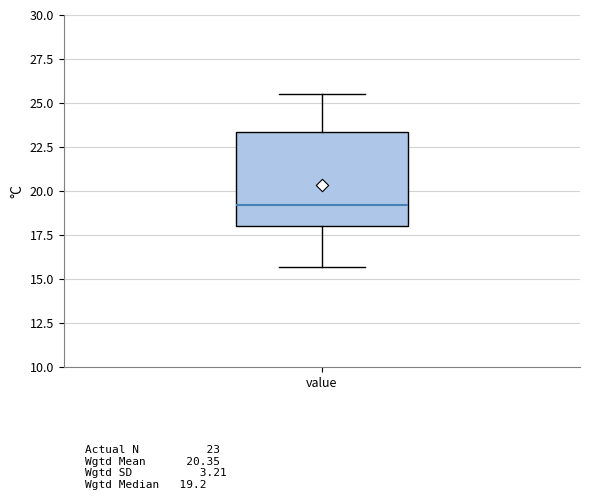

Read this box plot against the y-axis: the position of the median line, the range covered by the box, and the ends of both whiskers. The values are not printed on the chart, so give them approximately, as read against the axis.

median 19.0, box 18.0 to 23.5, whiskers 15.5 to 25.5